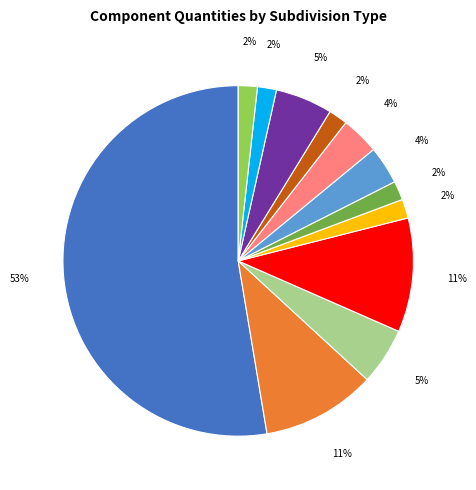

Does any single category account for the majority?

Yes